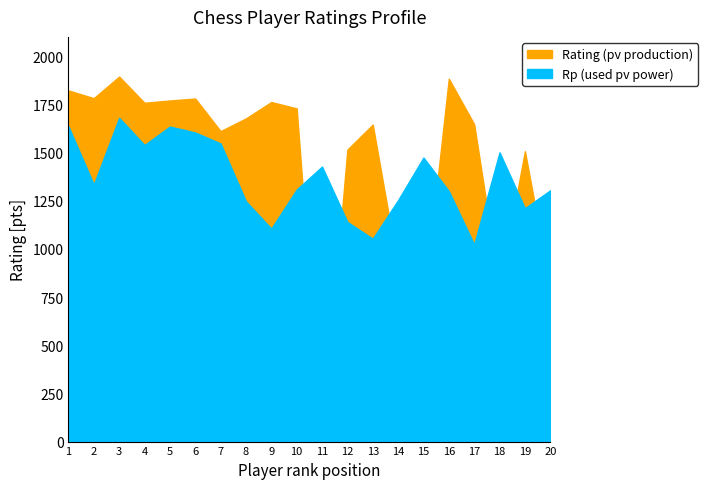

What is the value of the Rating (pv production) point at the 18th from the left?

800